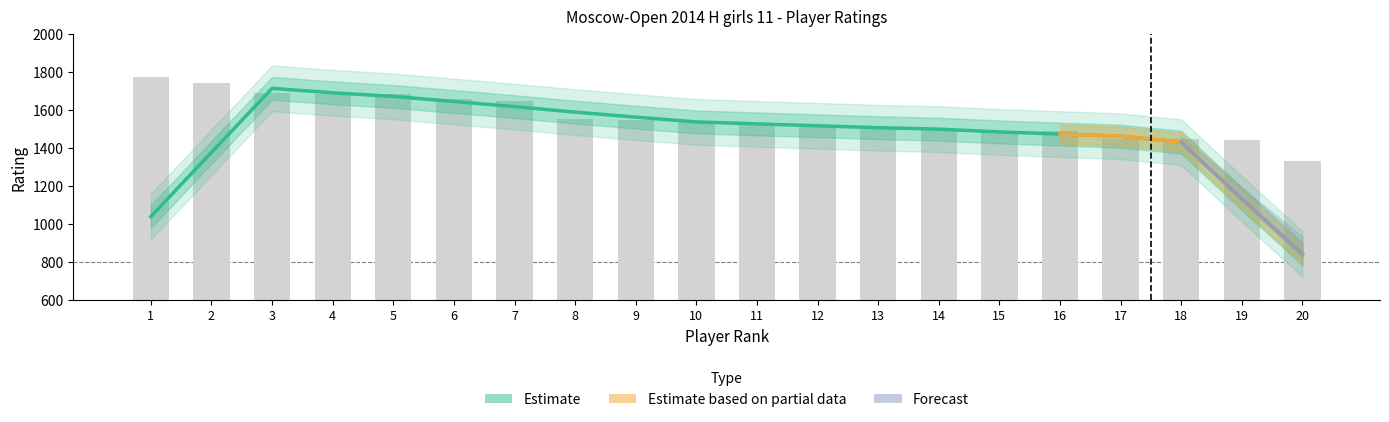

What is the change in value from 7 to 14?

-146